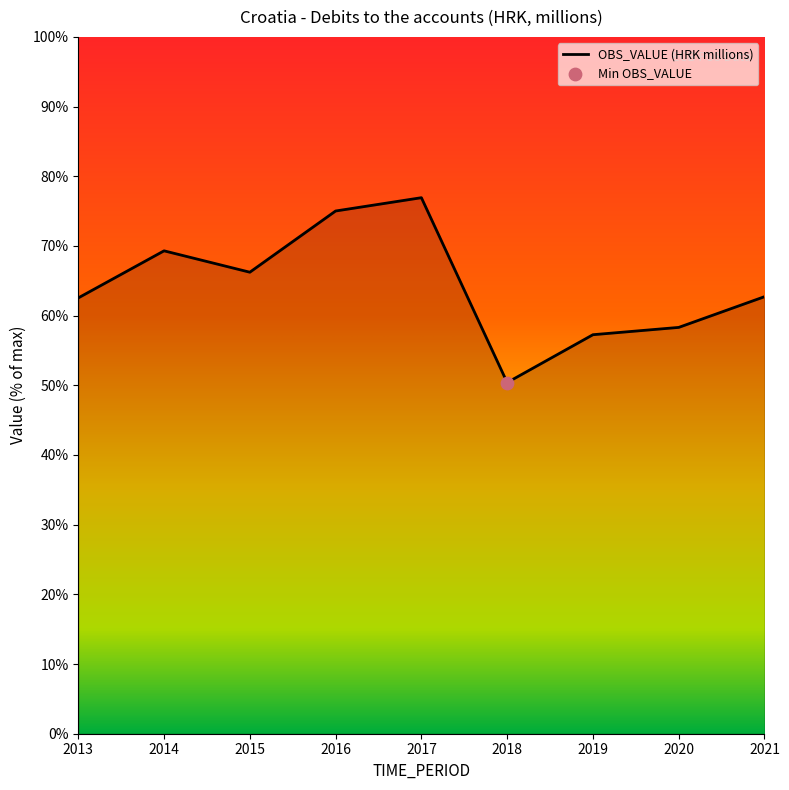

What is the change in value from 2013 to 2018?

-2448.2